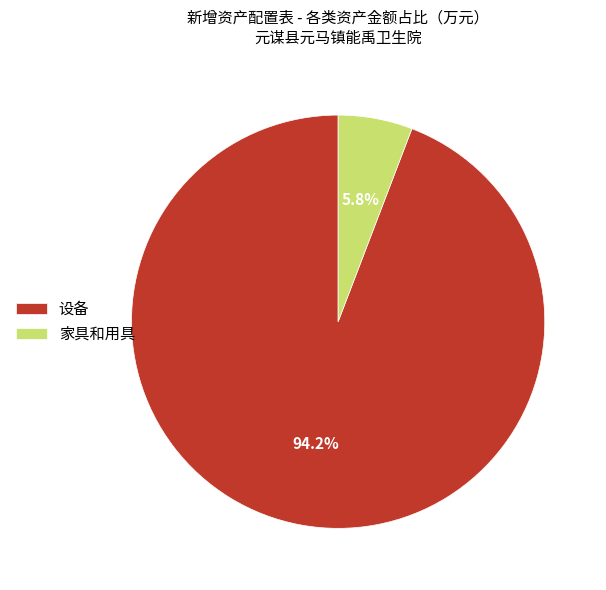

What percentage is NOT represented by 设备?

5.8%